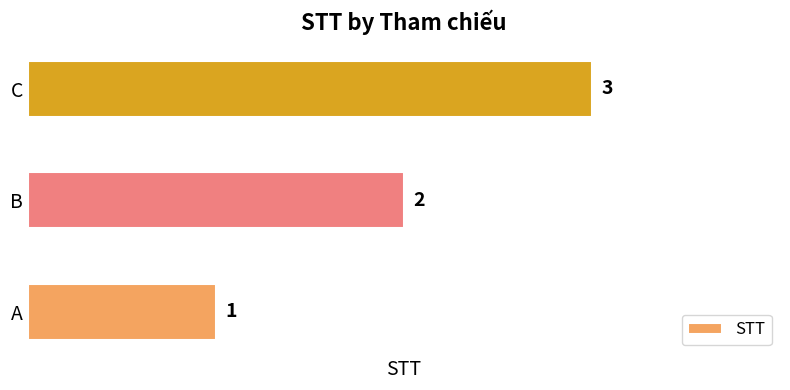

Rank the categories by value from highest to lowest.

C, B, A